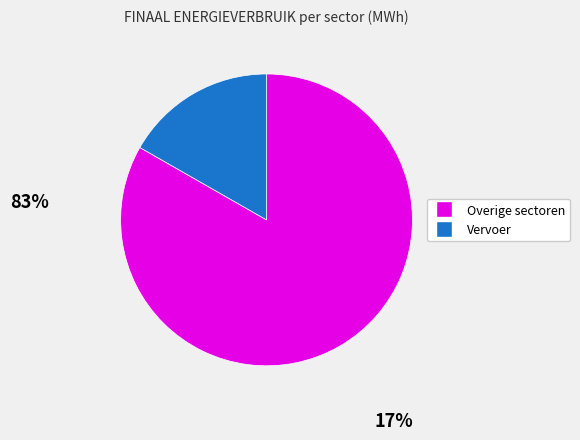

Is there any slice that represents more than half of the pie?

Yes